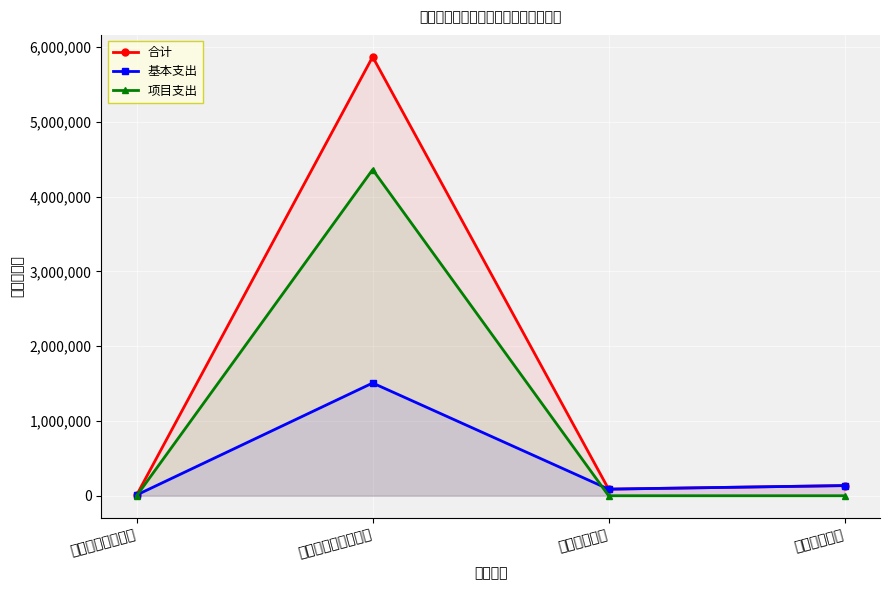

Count the number of data series in this chart.

3